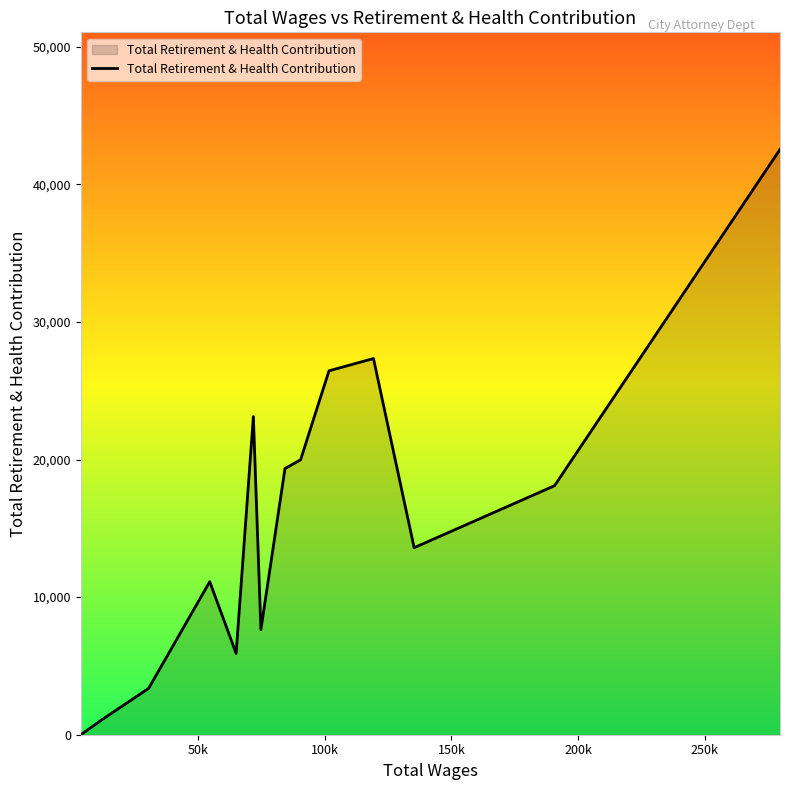

What is the greatest value displayed?

42540